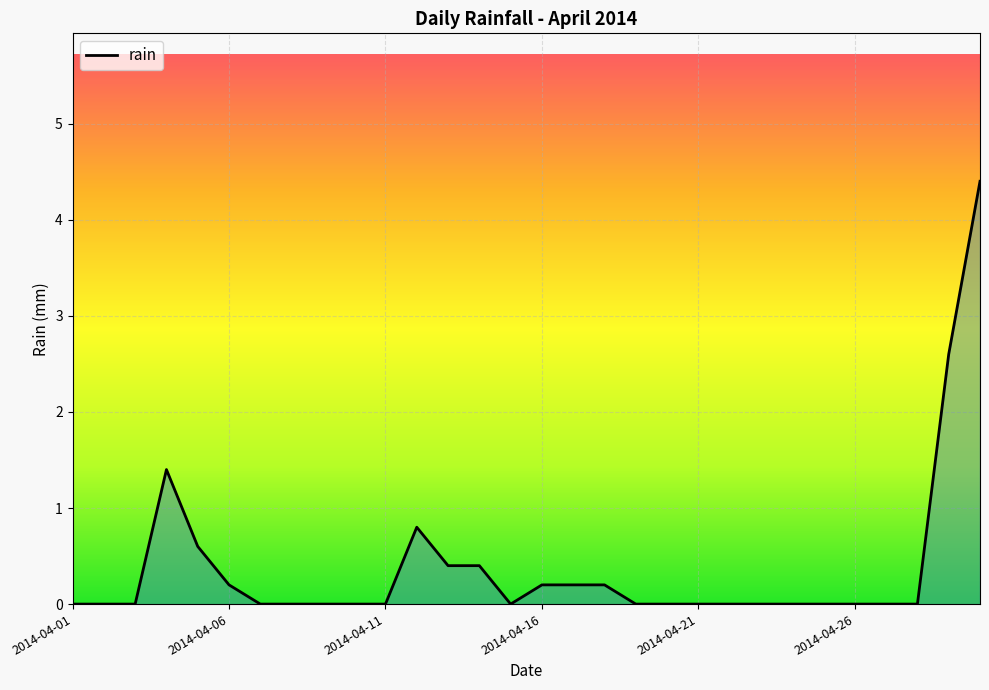

Reading right to left, transcribe all the data shown in this chart.

4.4	2.6	0.0	0.0	0.0	0.0	0.0	0.0	0.0	0.0	0.0	0.0	0.2	0.2	0.2	0.0	0.4	0.4	0.8	0.0	0.0	0.0	0.0	0.0	0.2	0.6	1.4	0.0	0.0	0.0